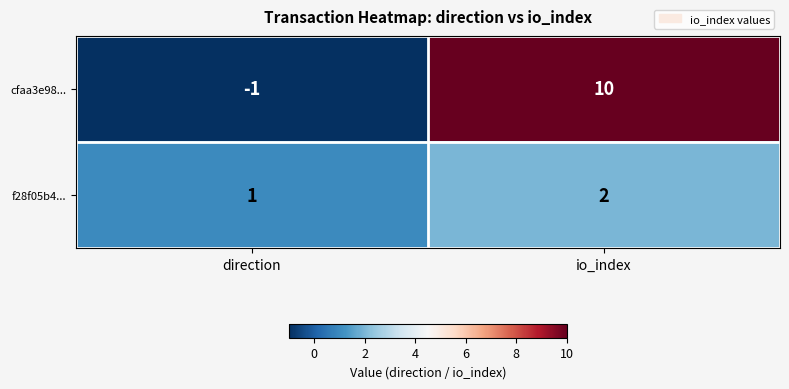

The f28f05b4... series shows 2 at io_index. True or false?

True